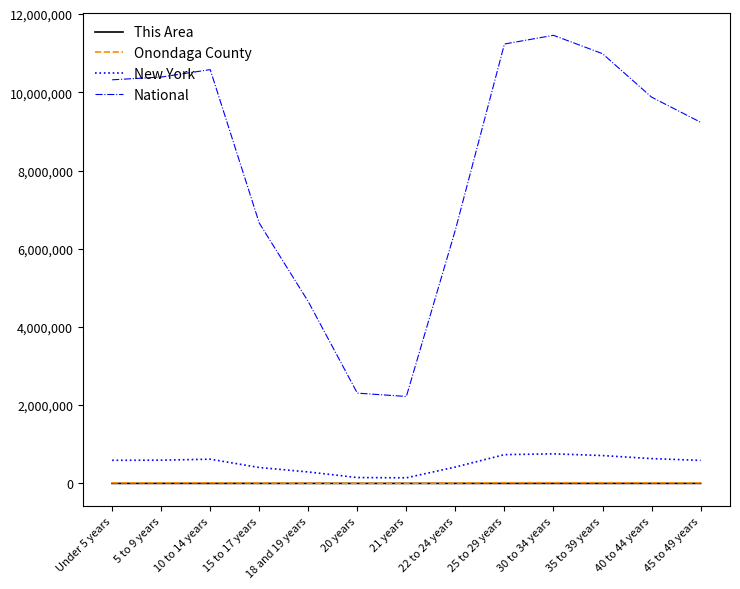

In This Area, how many points are higher than both neighbors (excluding endpoints)?

2